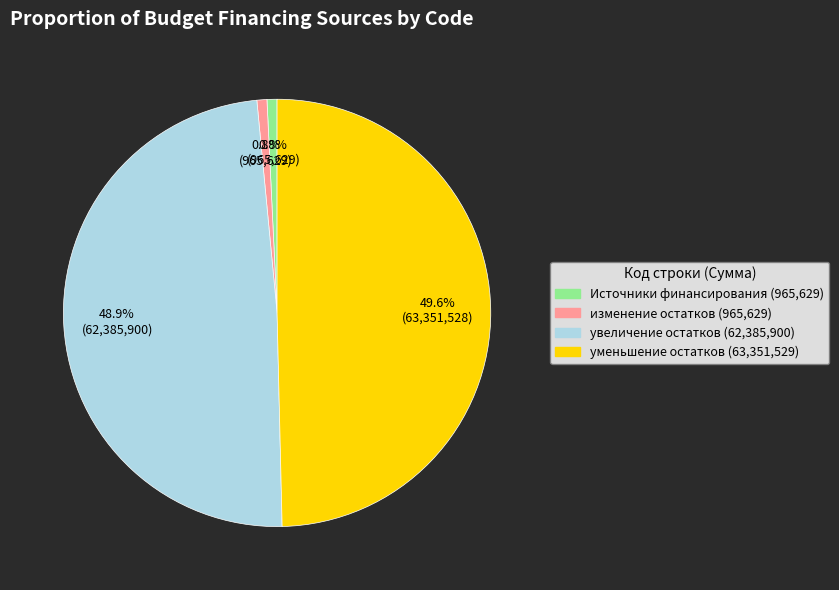

What is the ratio of the value at уменьшение остатков (63,351,529) to the value at Источники финансирования (965,629)?

65.6